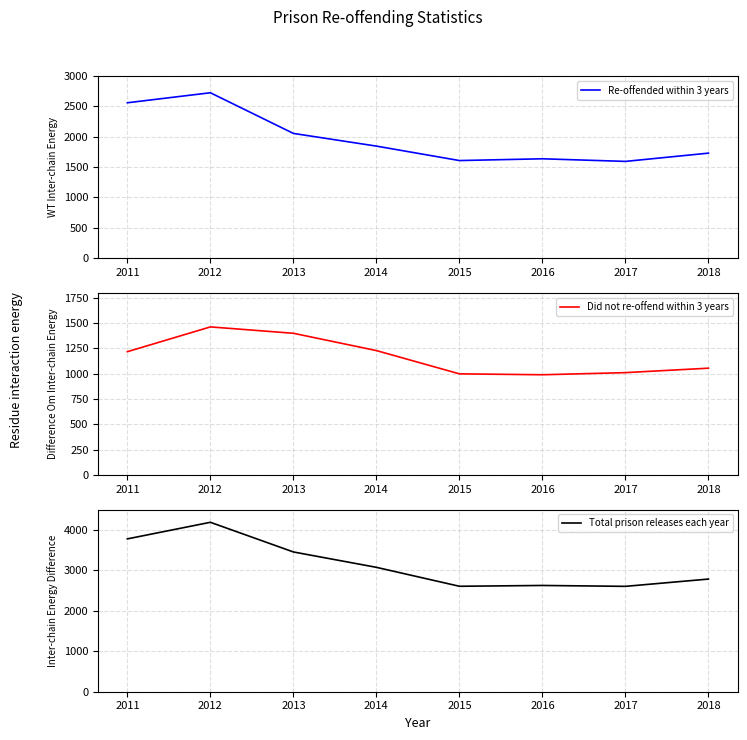

What is the value of the Re-offended within 3 years point at the 1st from the left?

2559